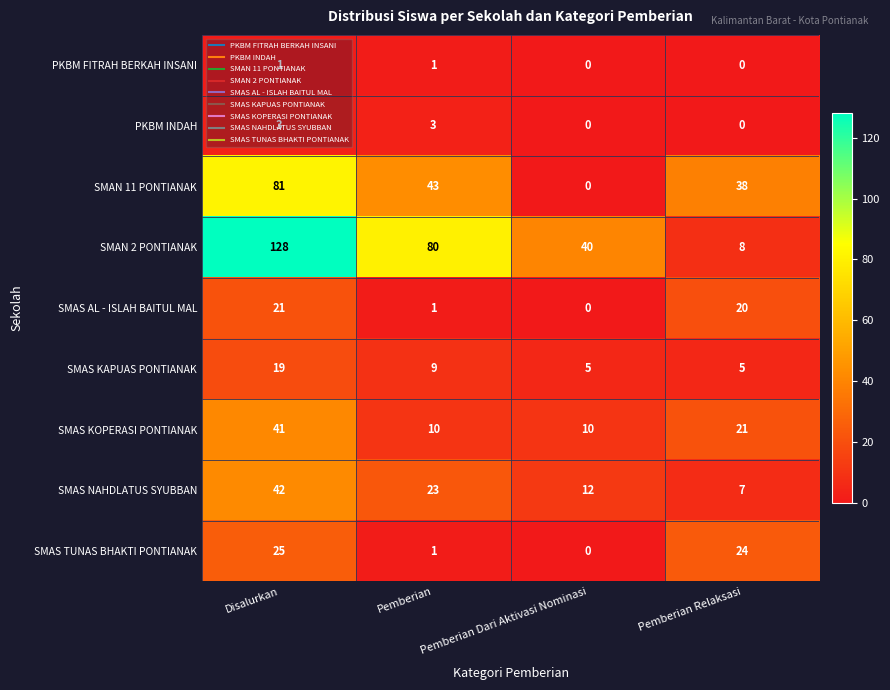

Which label corresponds to the largest value in the chart?

Disalurkan